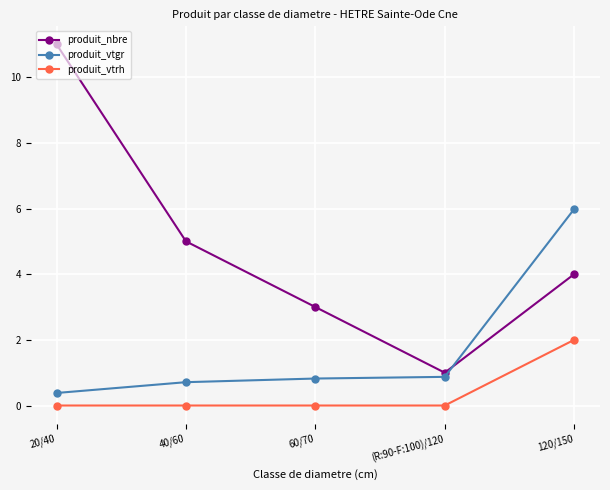

What are all the series names shown in the legend?

produit_nbre, produit_vtgr, produit_vtrh